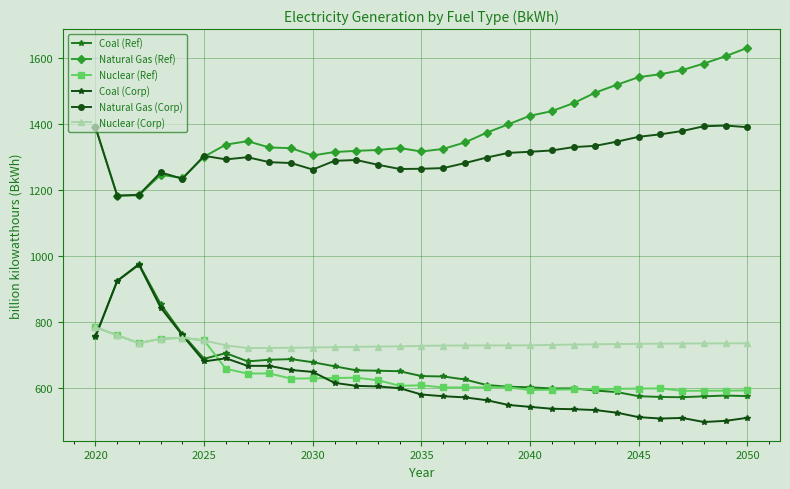

True or false: Natural Gas (Corp) and Nuclear (Corp) cross at least once.

False